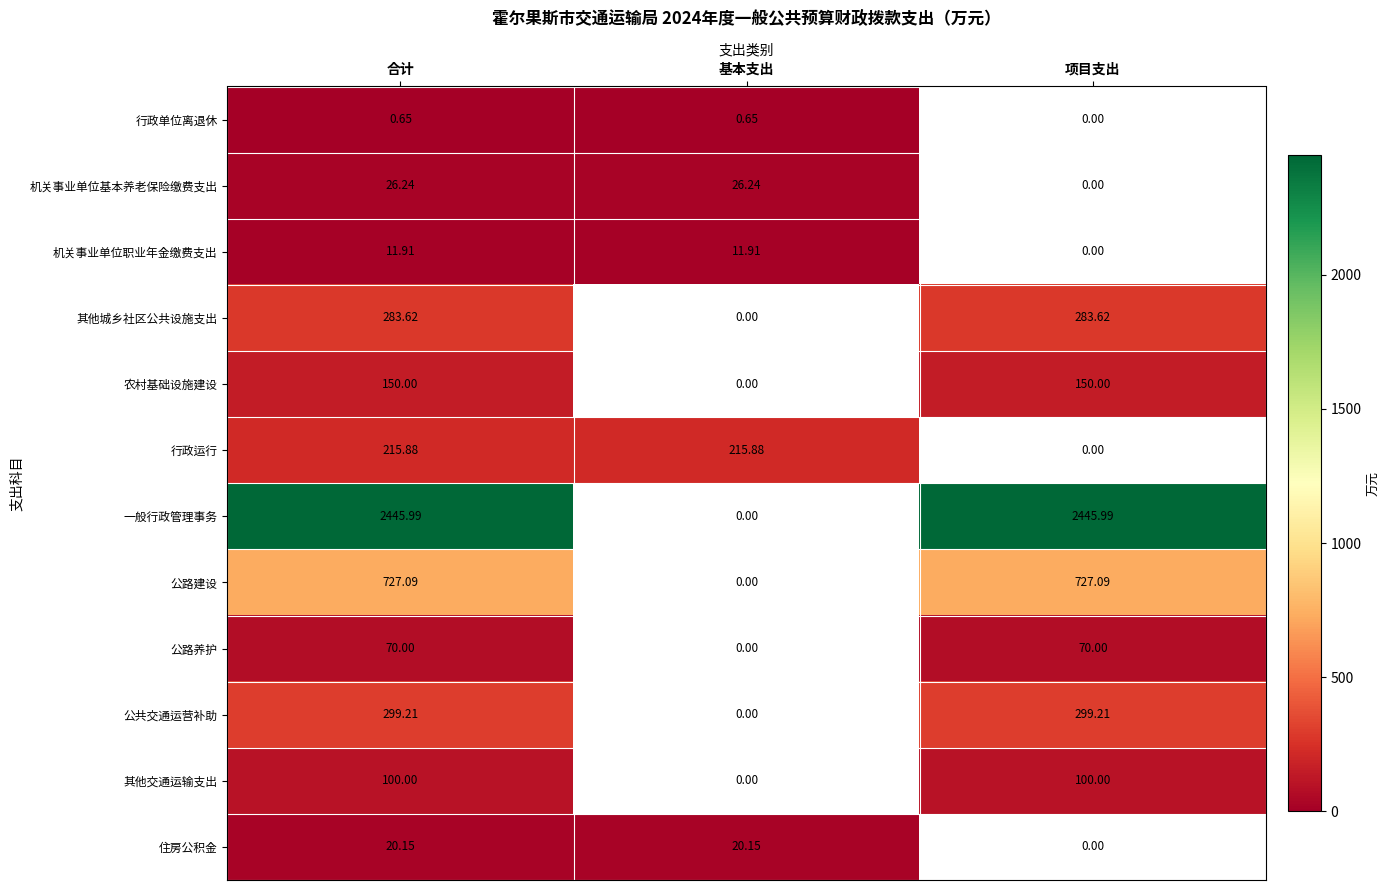

Is the value of 其他城乡社区公共设施支出 at 项目支出 greater than the value of 公路养护 at 项目支出?

Yes